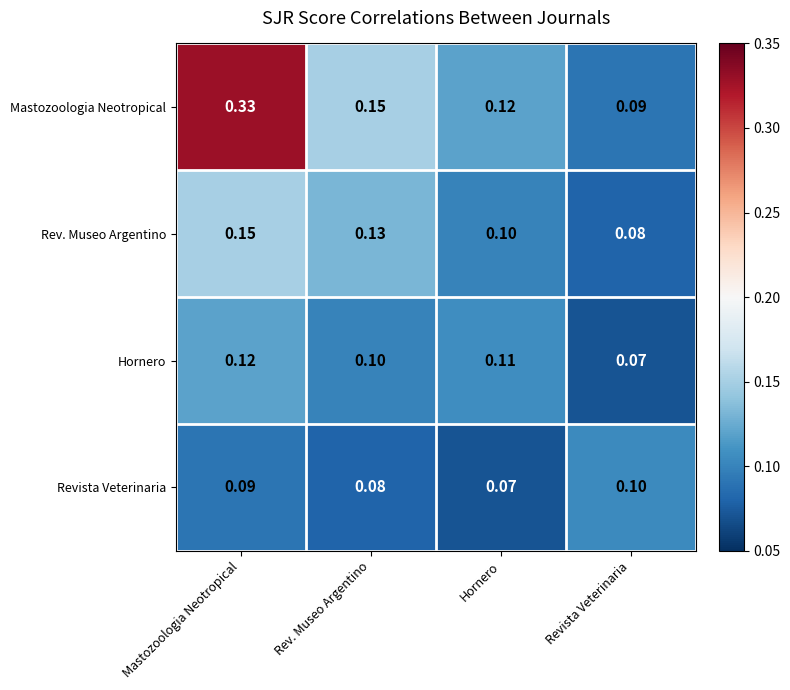

At which category is the sum across all series the highest?

Mastozoologia Neotropical